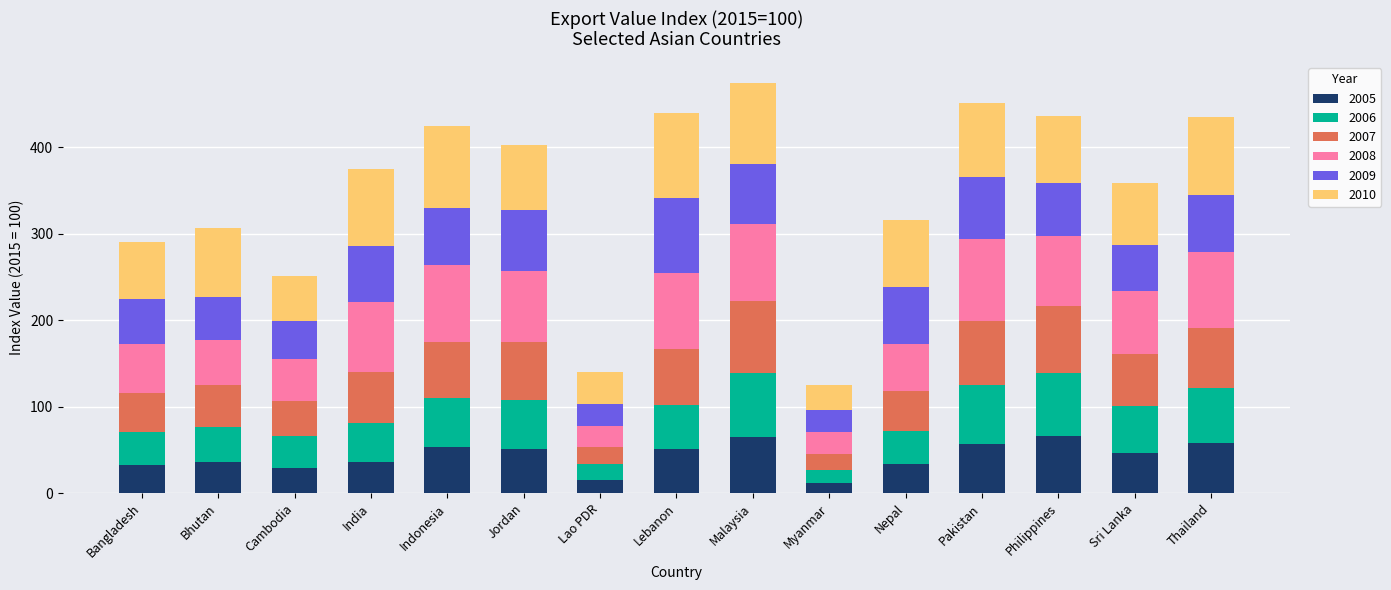

What is the difference between the 2005 values at Bhutan and Philippines?

29.8